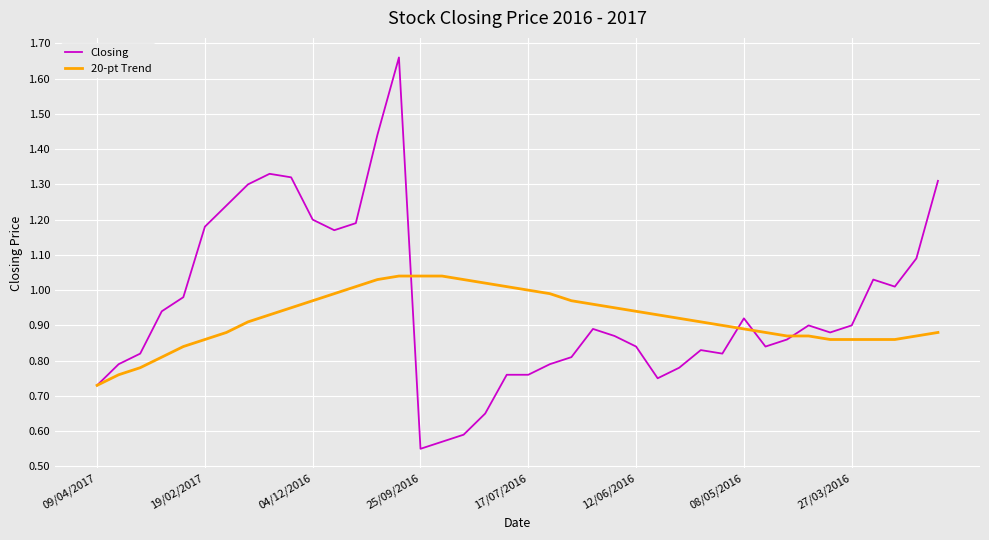

After their last crossing, which series has the higher values: Closing or 20-pt Trend?

Closing